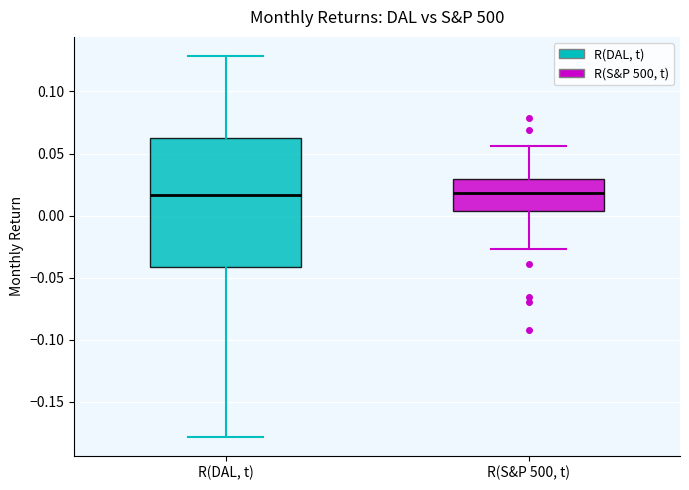

Reading left to right, read every box against the y-axis: the position of its median line, the range the box covers, and the ends of its whiskers. The values are not printed on the chart, so give them approximately, as read against the axis.

R(DAL, t): median 0.015, box -0.040 to 0.065, whiskers -0.180 to 0.130
R(S&P 500, t): median 0.020, box 0.005 to 0.030, whiskers -0.025 to 0.055